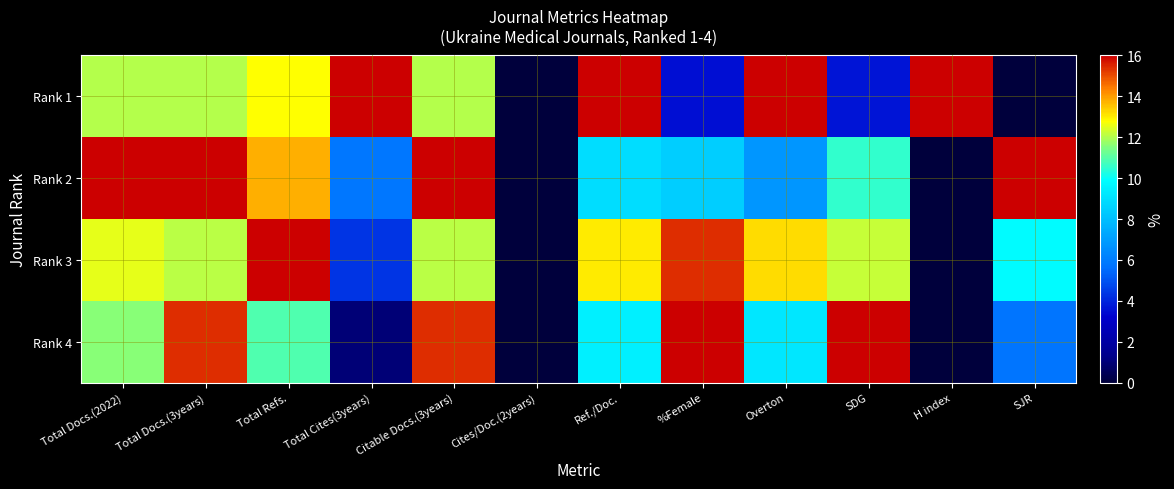

At Total Cites(3years), list the series in order from largest to smallest.

Rank 1, Rank 2, Rank 3, Rank 4